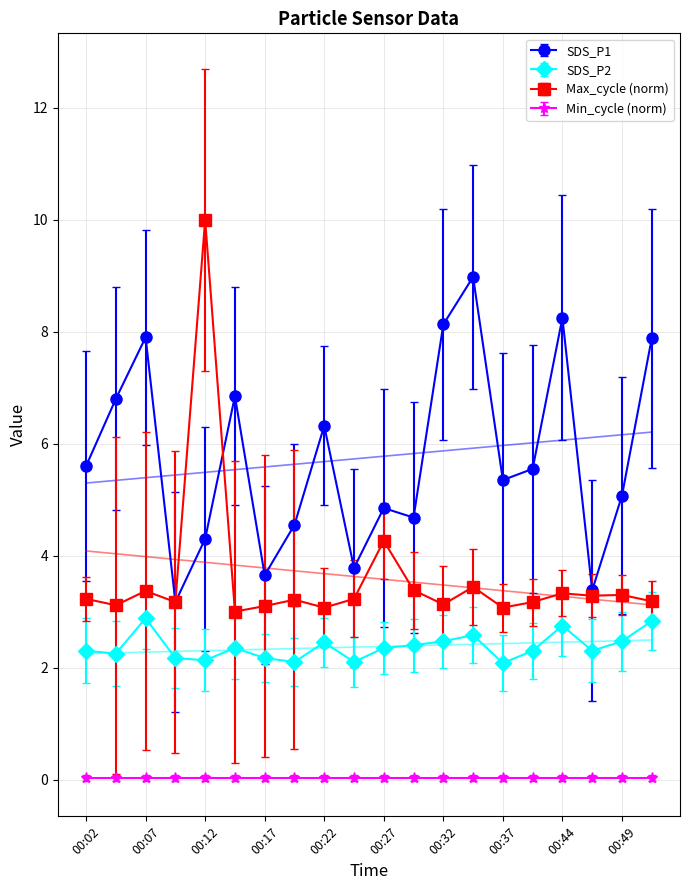

At which category is the sum across all series the highest?

00:12